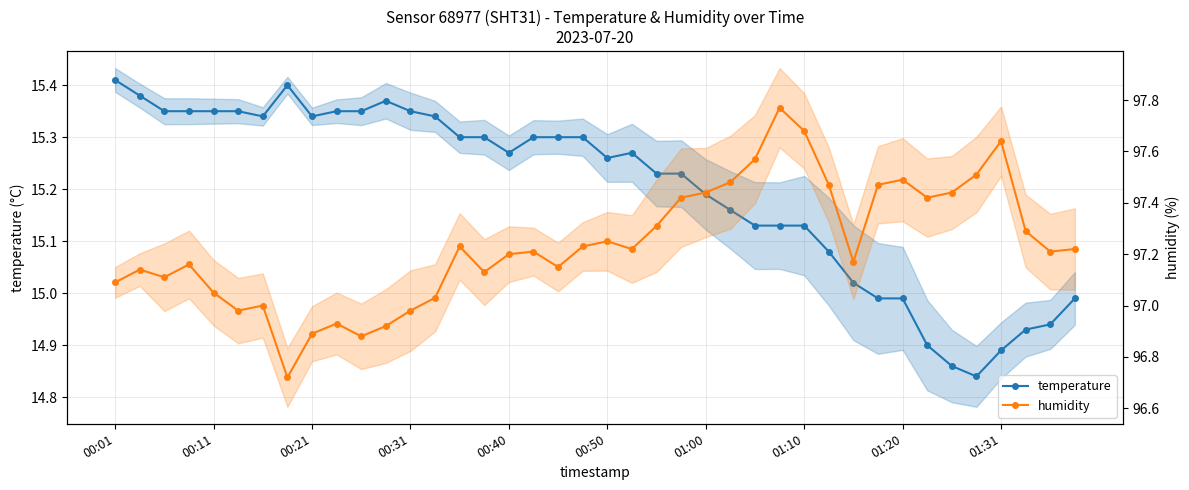

How many values in the humidity series exceed 97?

32